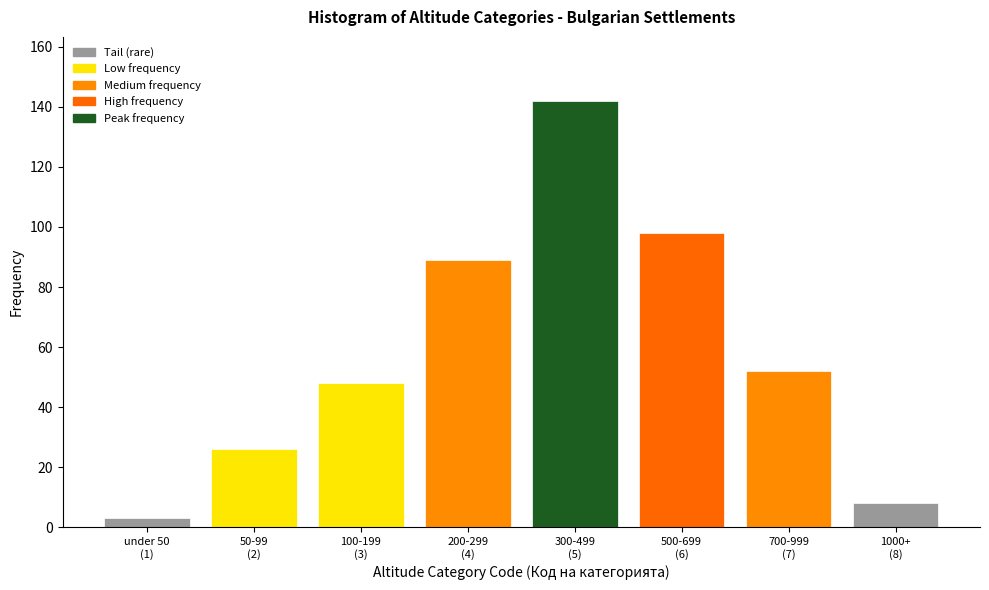

Reading left to right, extract all data points from this chart.

3	26	48	89	142	98	52	8